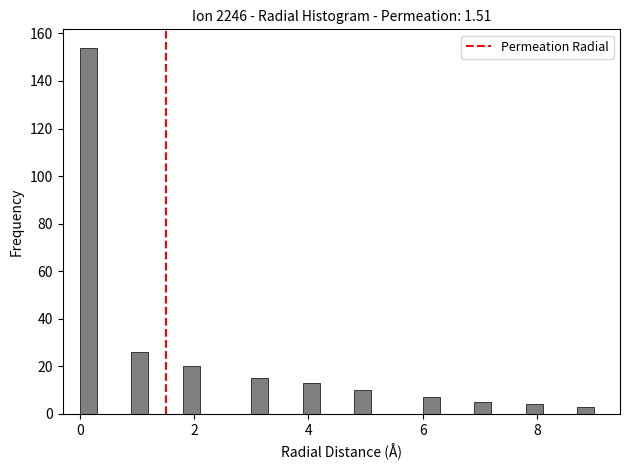

Read against the x-axis, roughly where is the centre of the tallest bar?

0.2